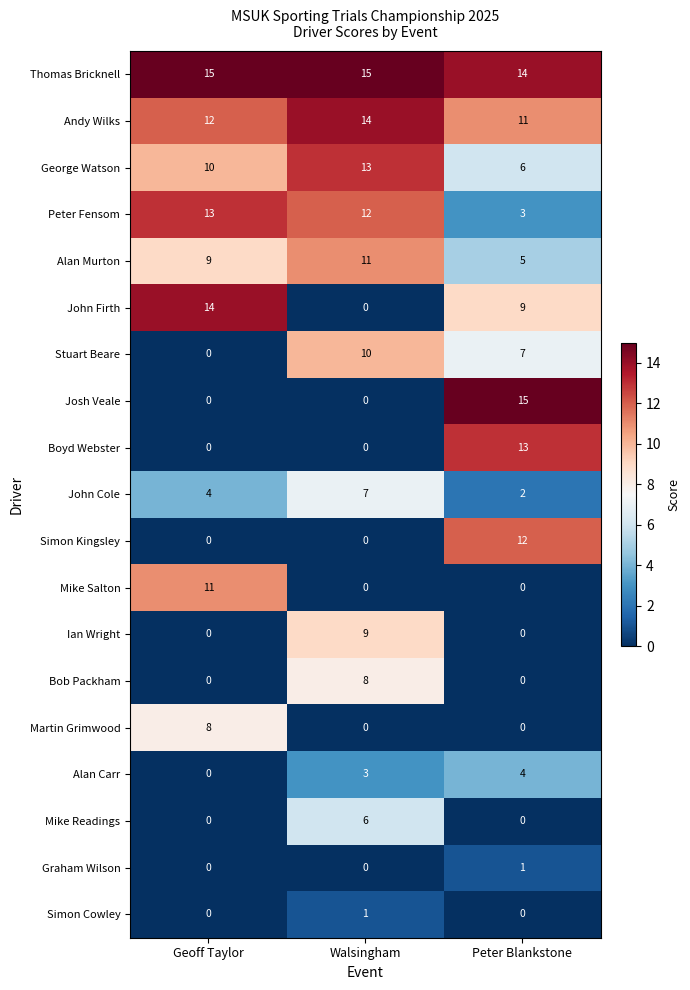

What is the greatest value displayed?

15